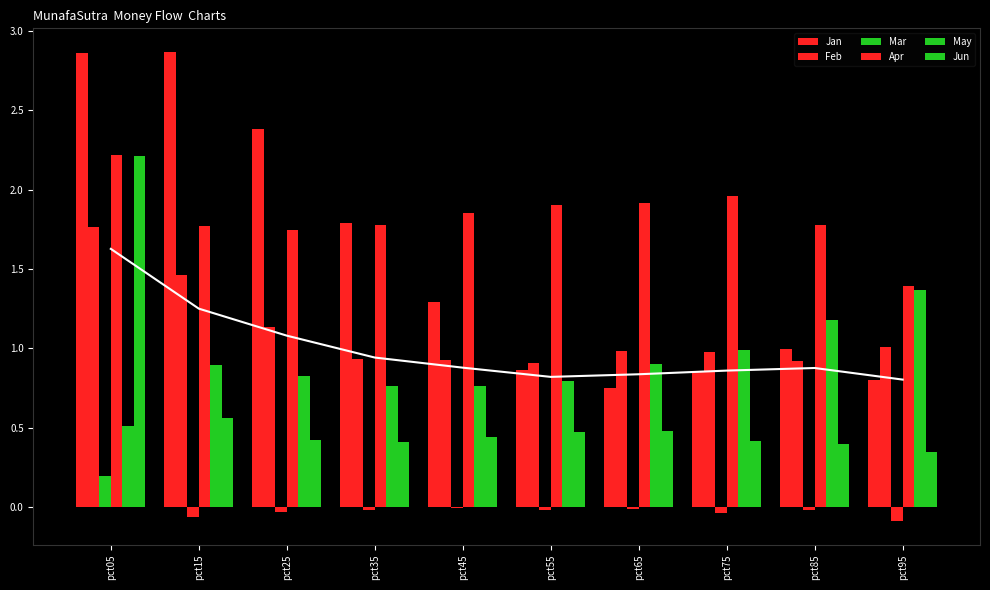

How many series are shown in this chart?

6